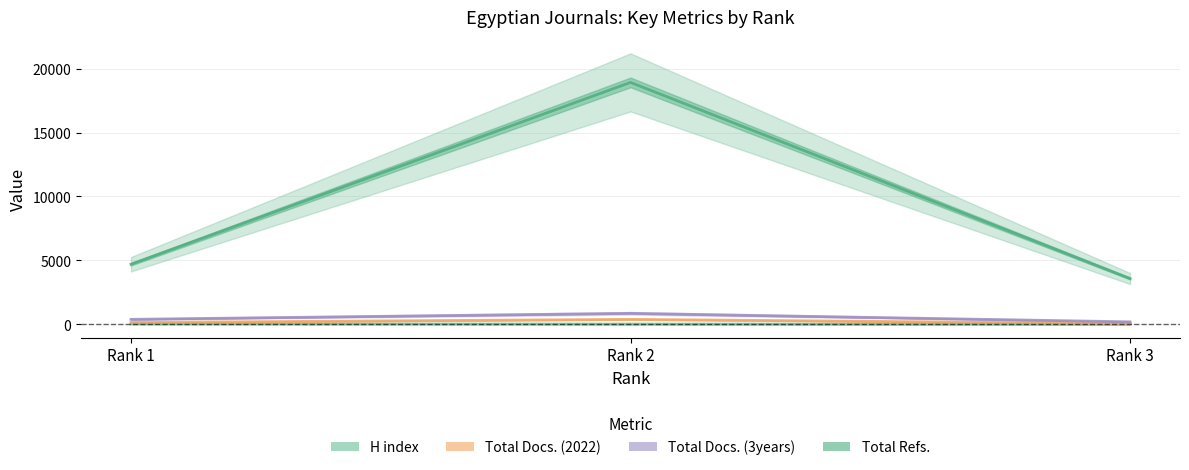

Which category has the lowest value in the Total Docs. (3years) series?

Rank 3